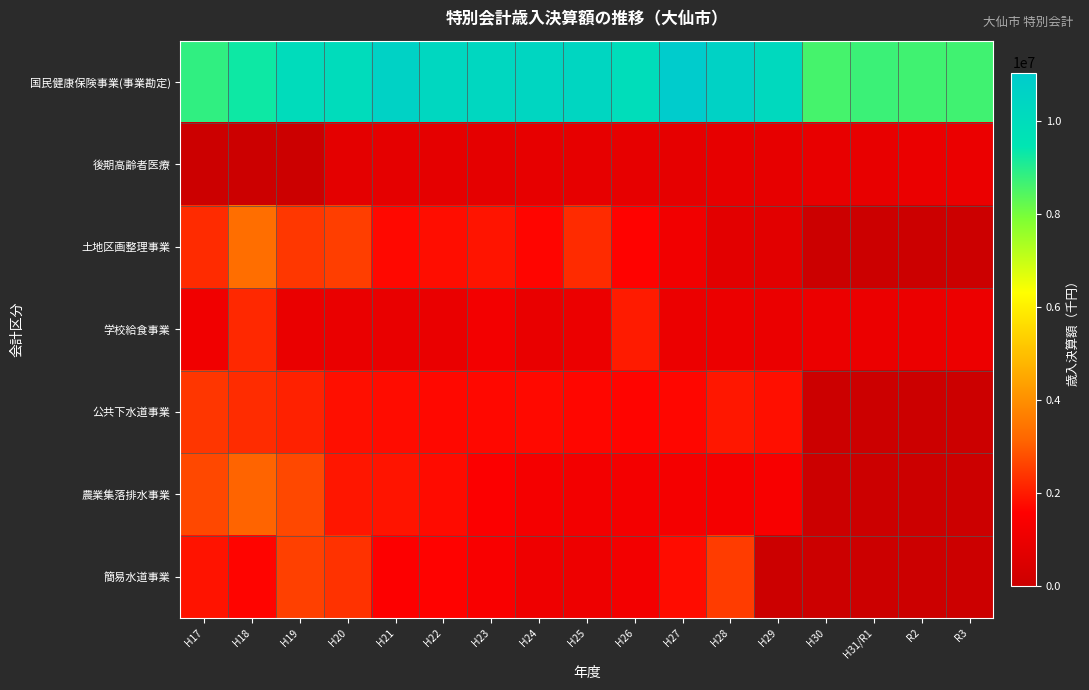

At which category does the chart reach its minimum across all series?

H17